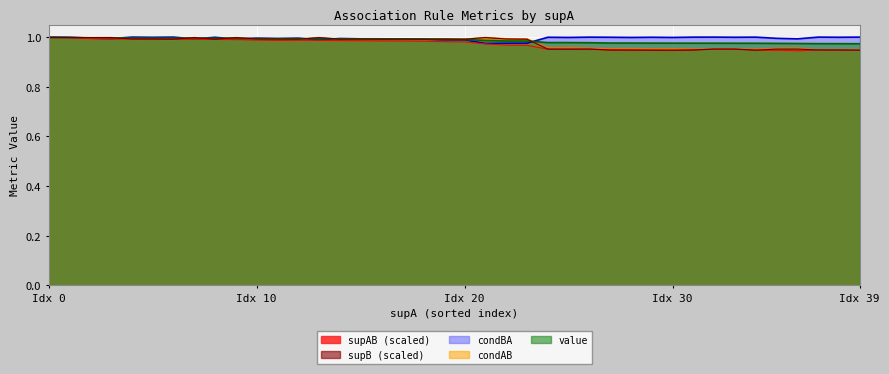

What is the total value across all series at Idx 30?

4.8